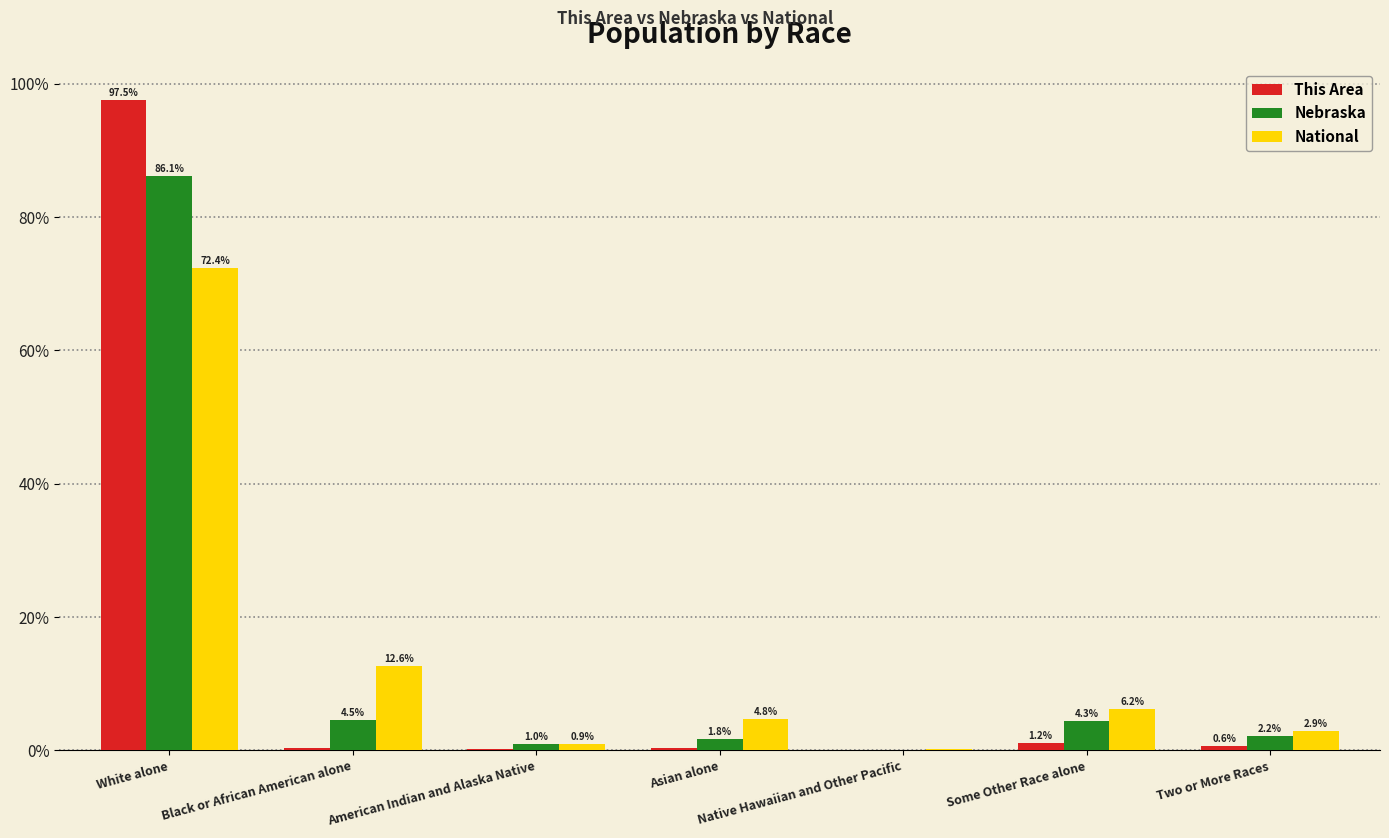

At which category is the sum across all series the highest?

White alone